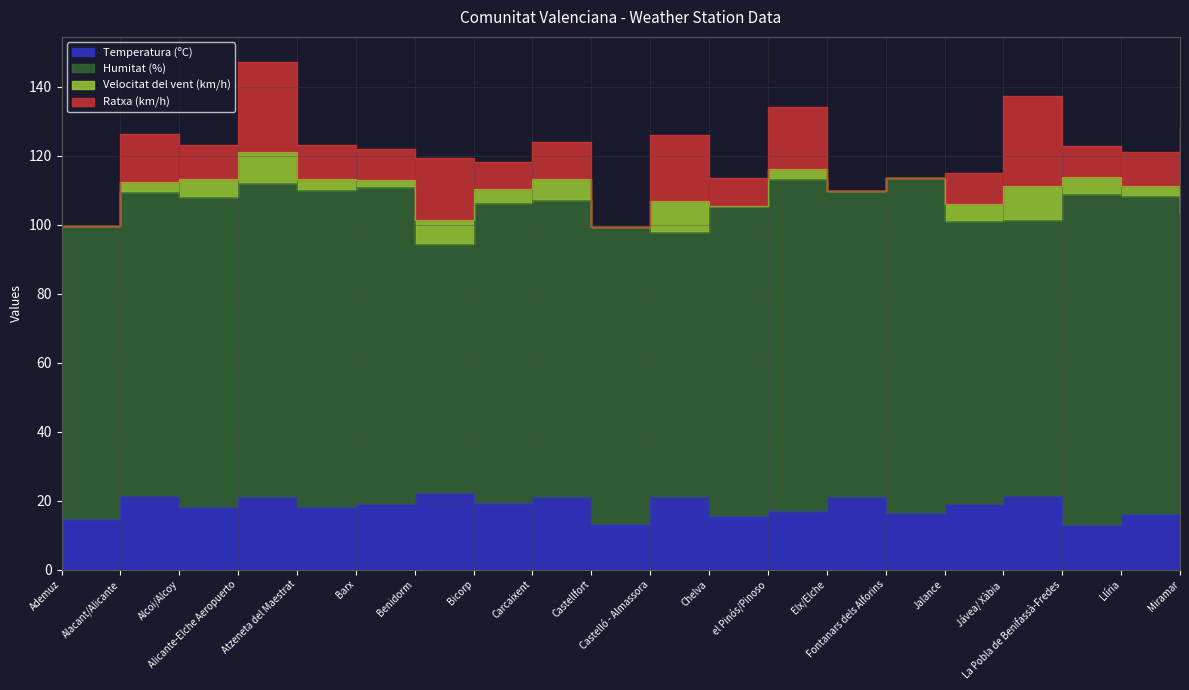

Where does the Ratxa (km/h) series first go above 10?

Alacant/Alicante